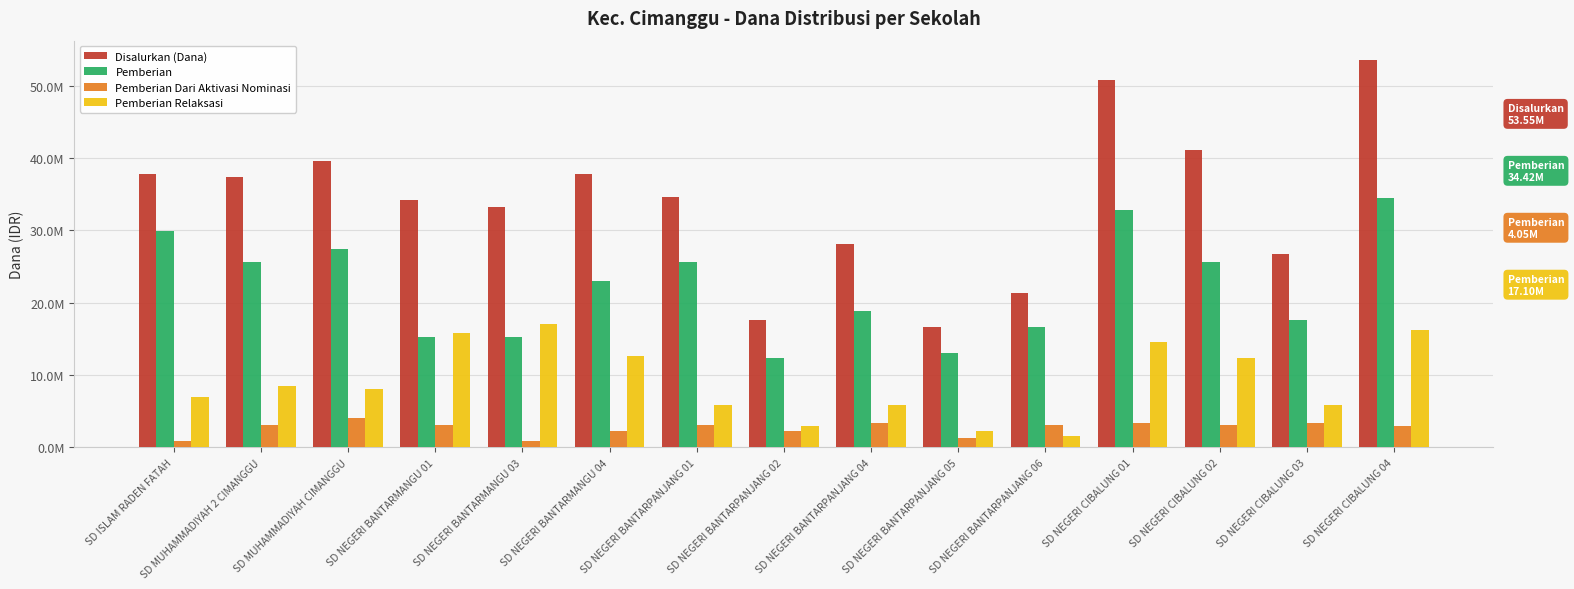

What is the sum of all Disalurkan (Dana) values?

510750000